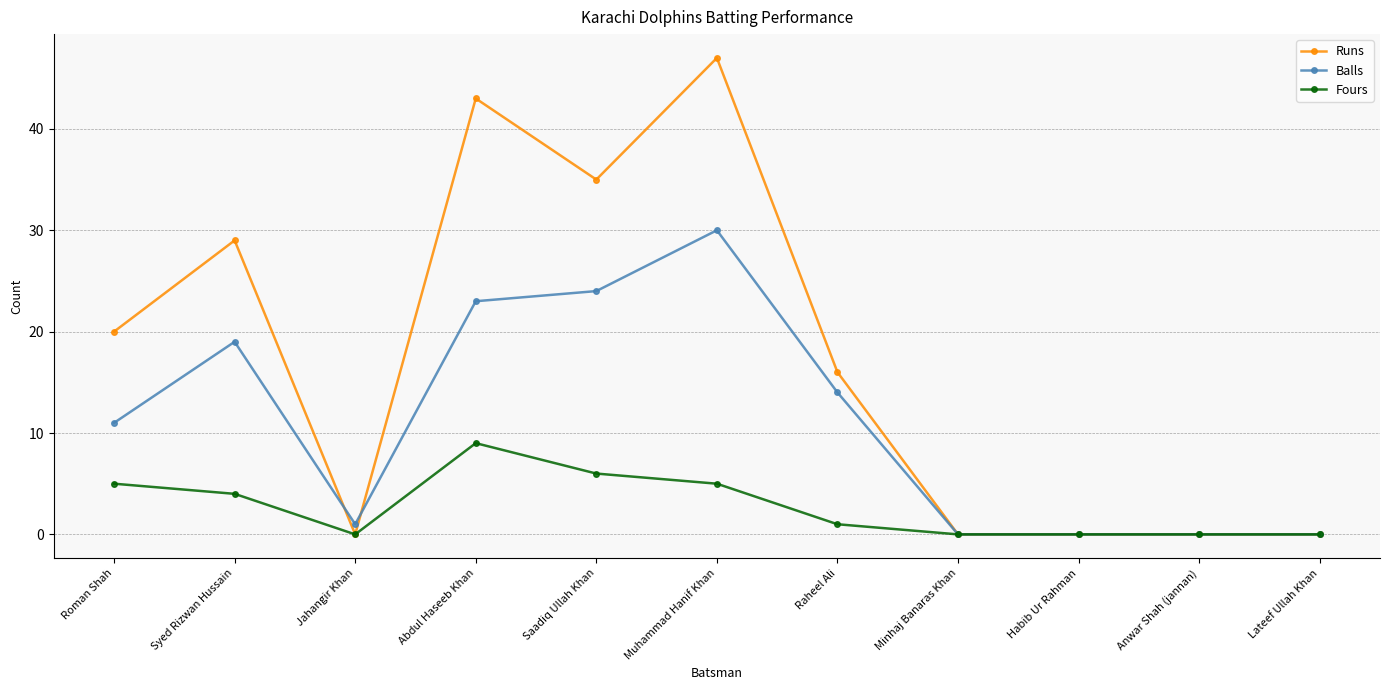

At which label is Runs closest to 23?

Roman Shah